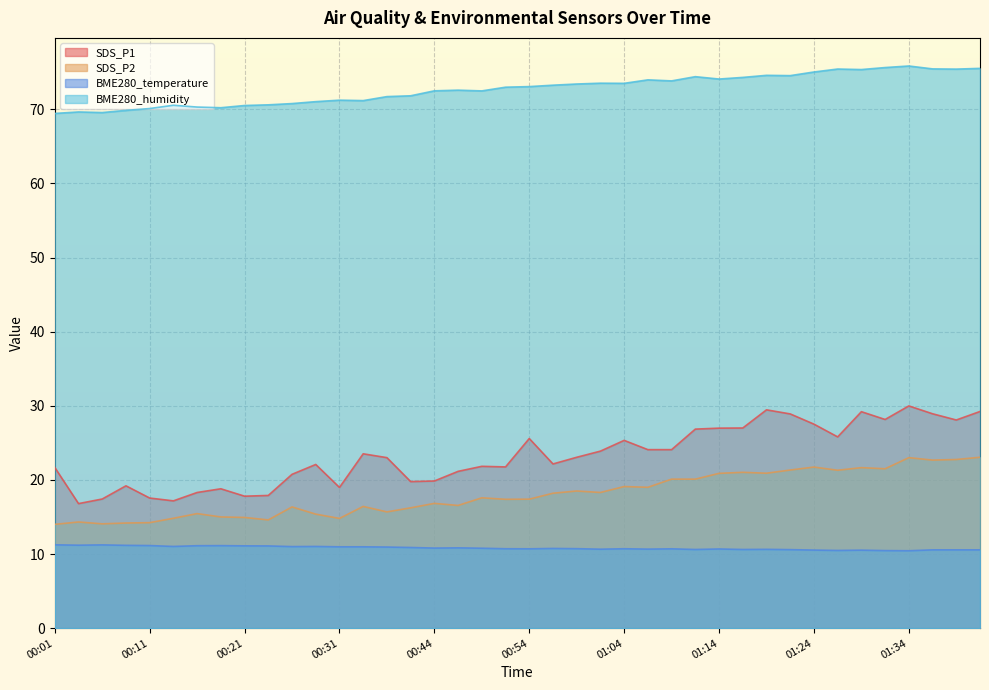

Reading left to right, transcribe all the data shown in this chart.

SDS_P1: 21.7	16.8	17.4	19.2	17.6	17.2	18.3	18.8	17.8	17.9	20.8	22.1	19.0	23.5	23.0	19.8	19.9	21.1	21.8	21.8	25.6	22.1	23.1	23.9	25.3	24.1	24.1	26.9	27.0	27.0	29.4	28.9	27.5	25.8	29.2	28.1	30.0	28.9	28.1	29.2
SDS_P2: 14.0	14.3	14.1	14.2	14.2	14.8	15.4	15.0	14.9	14.6	16.4	15.4	14.8	16.4	15.7	16.2	16.8	16.6	17.6	17.4	17.4	18.2	18.5	18.3	19.1	19.0	20.1	20.1	20.9	21.0	20.9	21.3	21.7	21.3	21.6	21.5	23.0	22.7	22.8	23.1
BME280_temperature: 11.2	11.2	11.2	11.2	11.1	11.0	11.1	11.1	11.1	11.1	11.0	11.0	11.0	11.0	10.9	10.9	10.8	10.8	10.8	10.7	10.7	10.8	10.7	10.7	10.7	10.7	10.7	10.6	10.7	10.6	10.6	10.6	10.5	10.5	10.5	10.5	10.4	10.6	10.6	10.6
BME280_humidity: 69.4	69.6	69.6	69.8	70.1	70.5	70.3	70.2	70.5	70.6	70.8	71.0	71.2	71.2	71.7	71.8	72.5	72.6	72.5	73.0	73.1	73.2	73.4	73.5	73.5	74.0	73.8	74.4	74.1	74.3	74.6	74.5	75.0	75.4	75.4	75.6	75.8	75.5	75.4	75.5